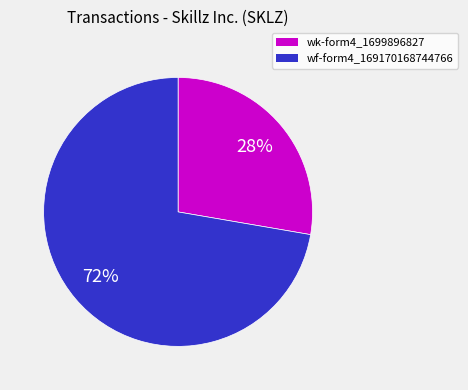

To the nearest percent, what is the average slice percentage?

50%